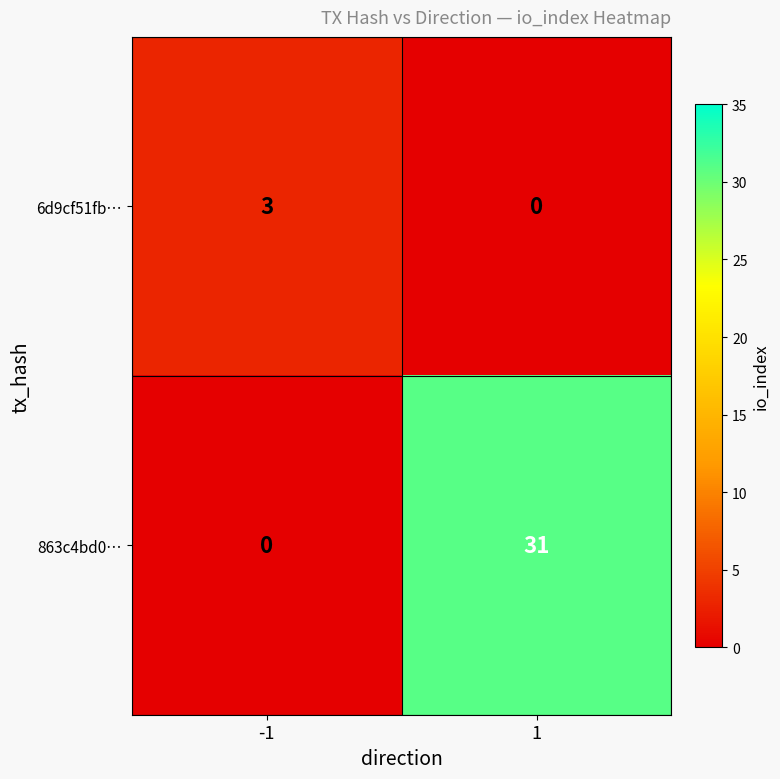

How many positive values does the 6d9cf51fb… series have?

1